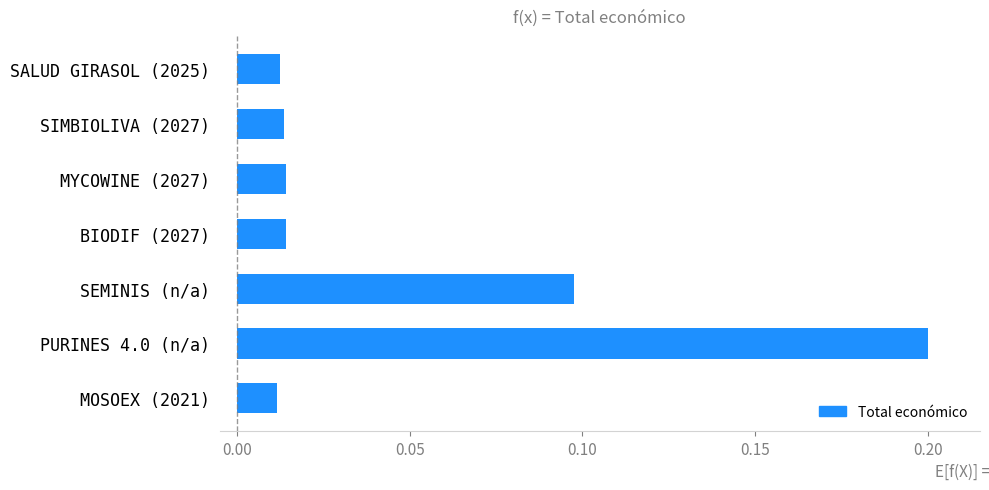

Are the bars horizontal?

Yes